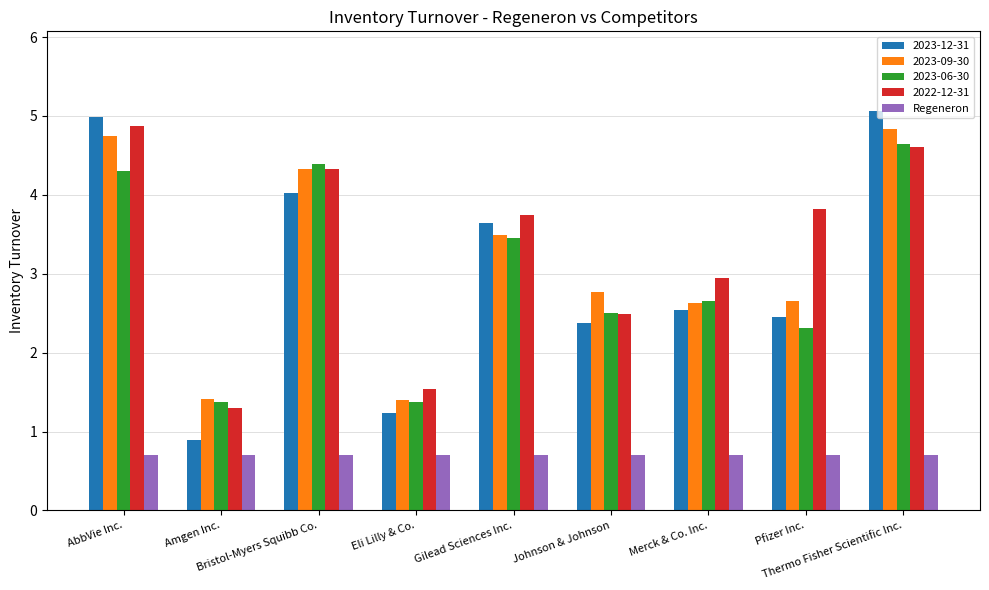

Where is 2023-12-31 nearest to the value 2?

Johnson & Johnson